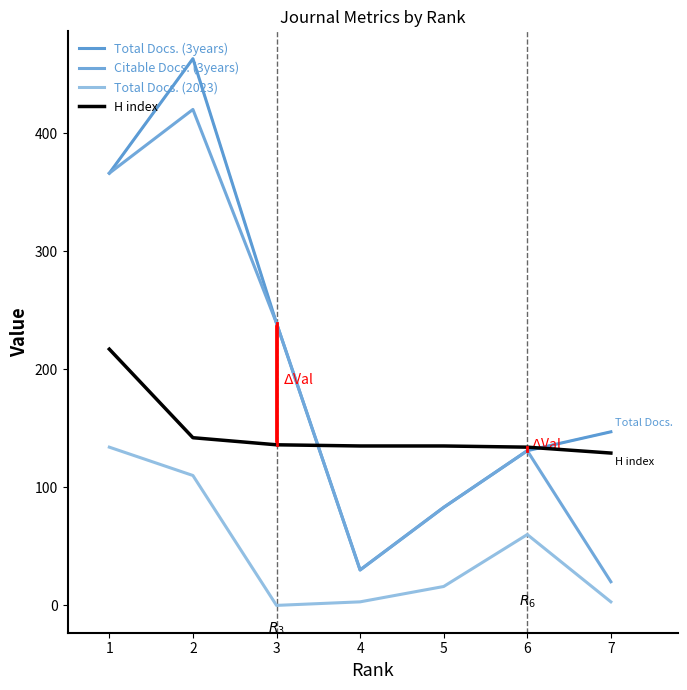

At how many categories does at least one series exceed 256?

2